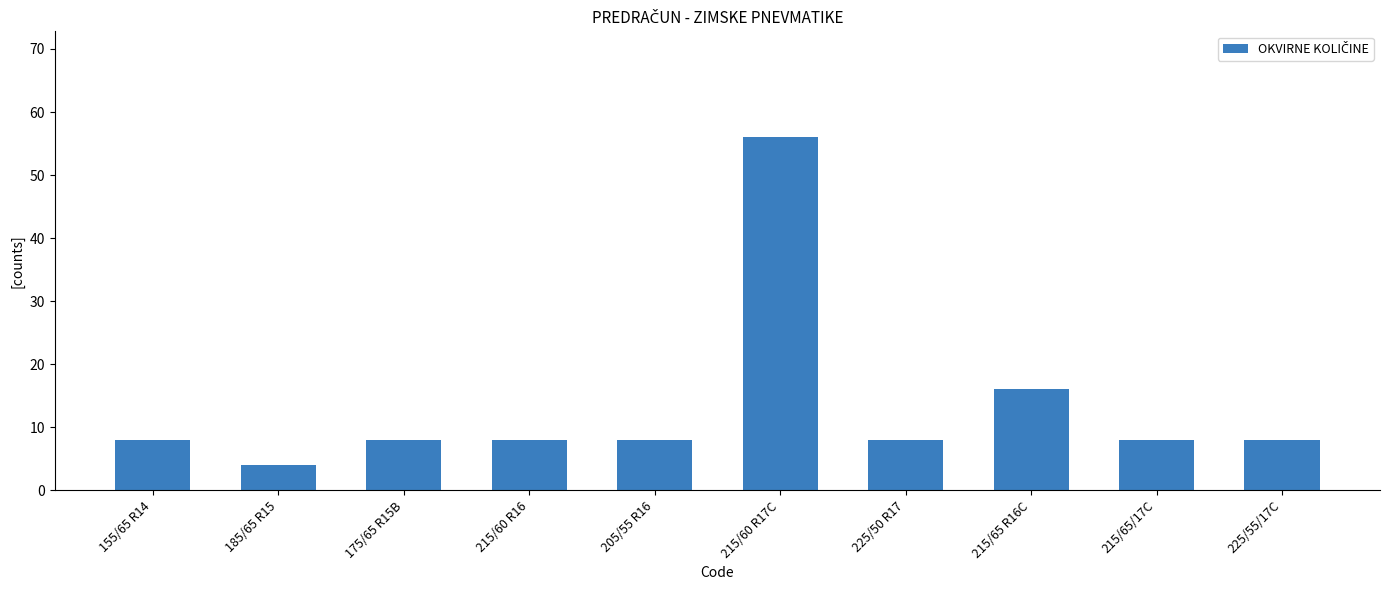

How many distinct data groups are displayed?

1